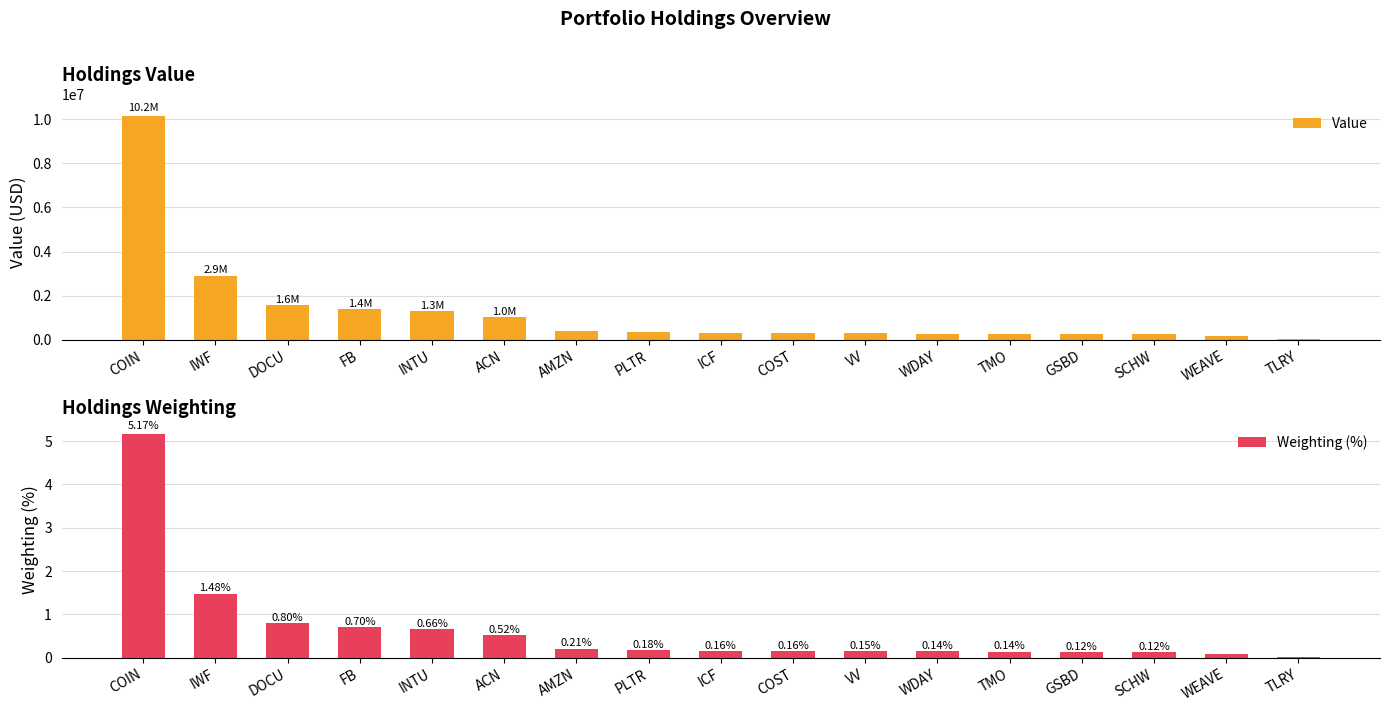

What is the spread (max minus min) of values at INTU?

1296999.3